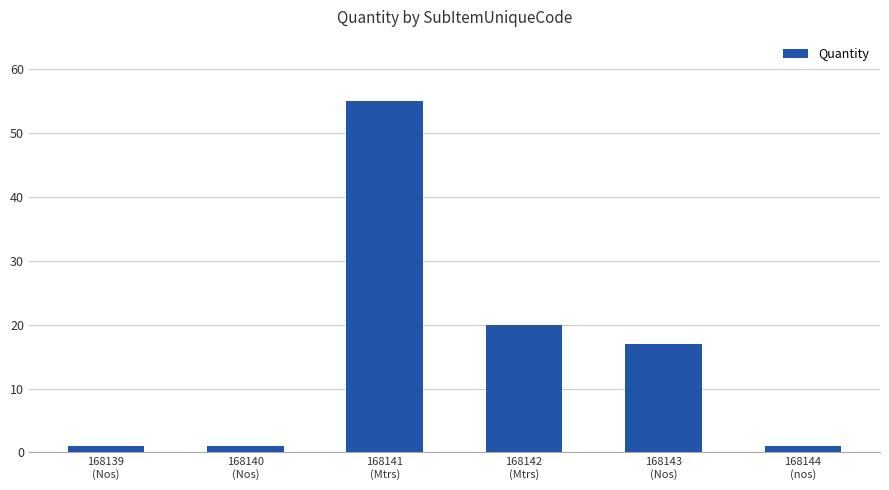

What is the sum of all values?

95